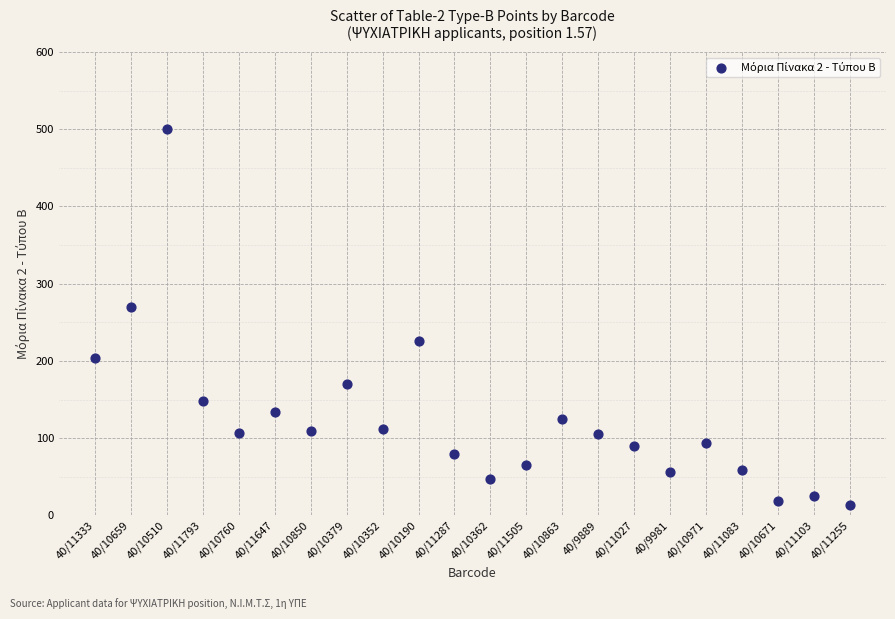

What is the range of Y values (max minus min)?

486.0